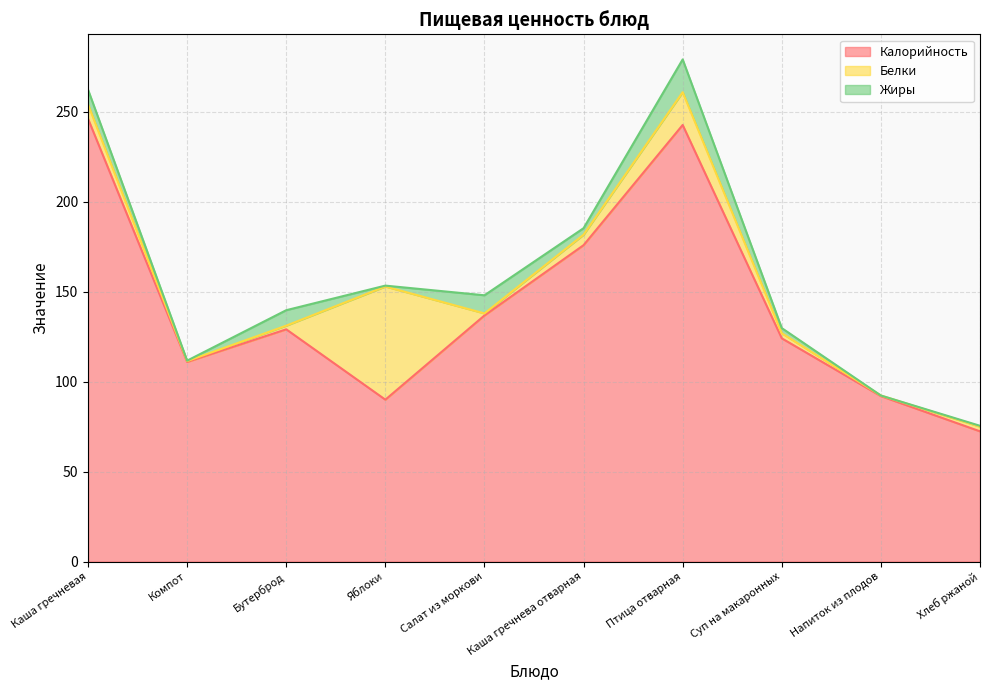

What is the label of the 9th point from the right?

Компот